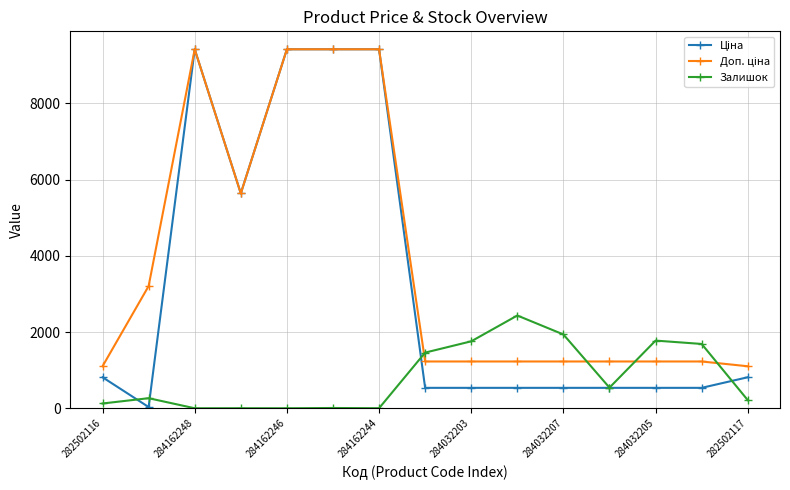

At how many categories does at least one series exceed 6729?

4